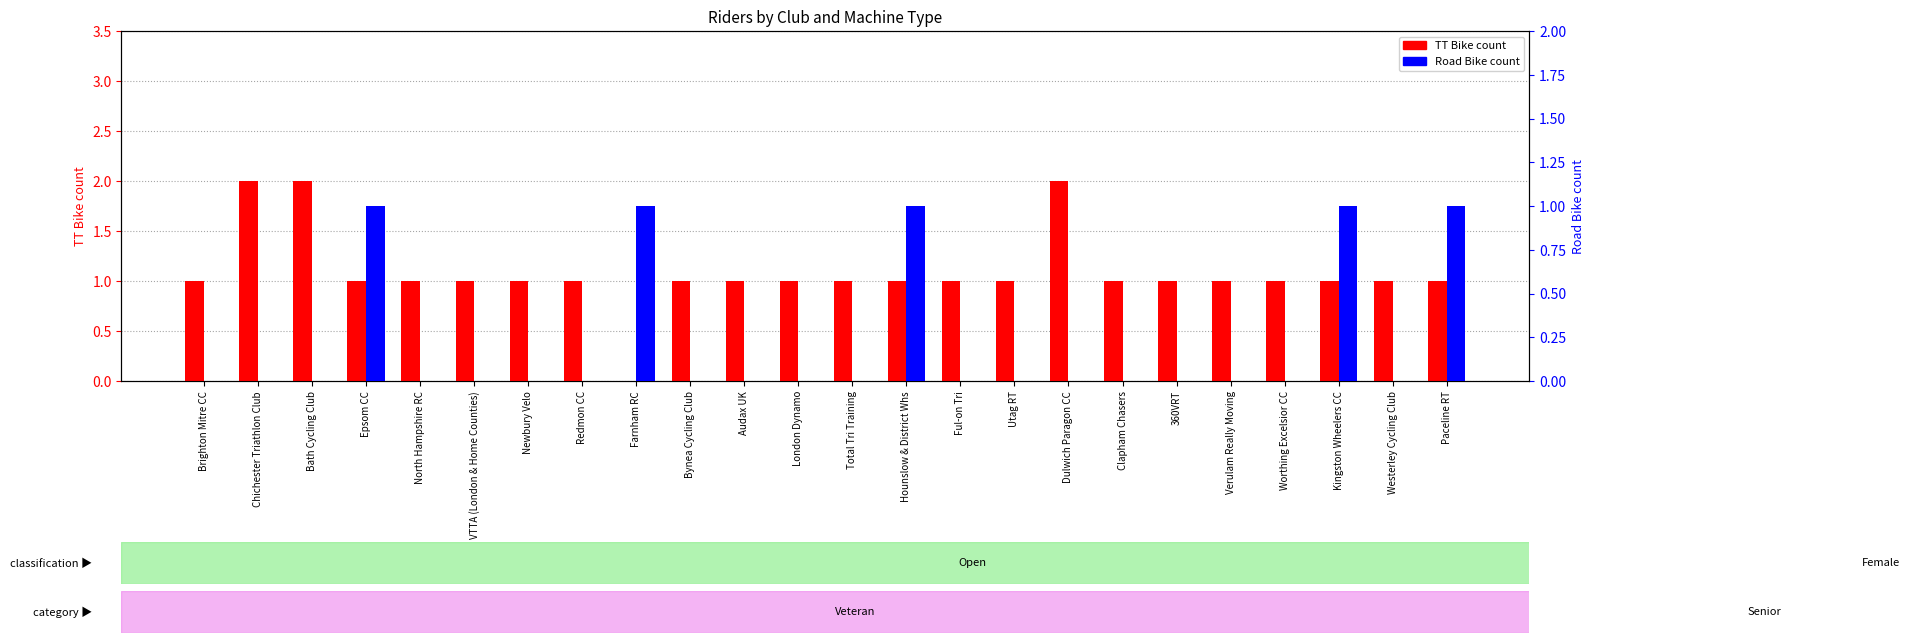

Count the number of data series in this chart.

2